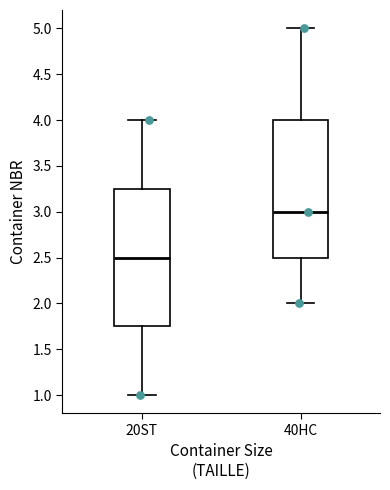

Reading left to right, read every box against the y-axis: the position of its median line, the range the box covers, and the ends of its whiskers. The values are not printed on the chart, so give them approximately, as read against the axis.

20ST: median 2.50, box 1.75 to 3.25, whiskers 1.00 to 4.00
40HC: median 3.00, box 2.50 to 4.00, whiskers 2.00 to 5.00